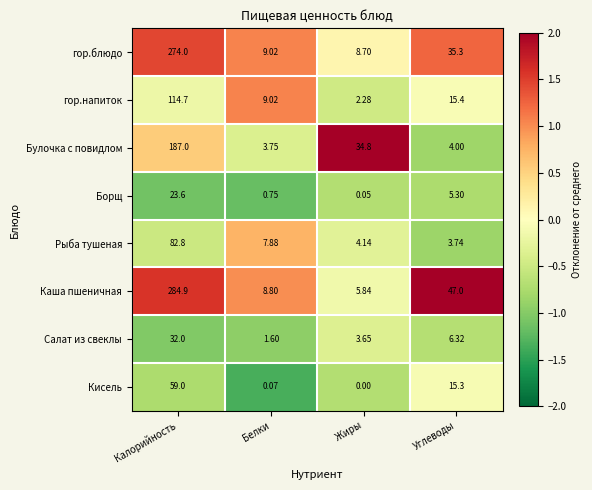

Between Калорийность and Жиры, which series saw the biggest shift?

Каша пшеничная